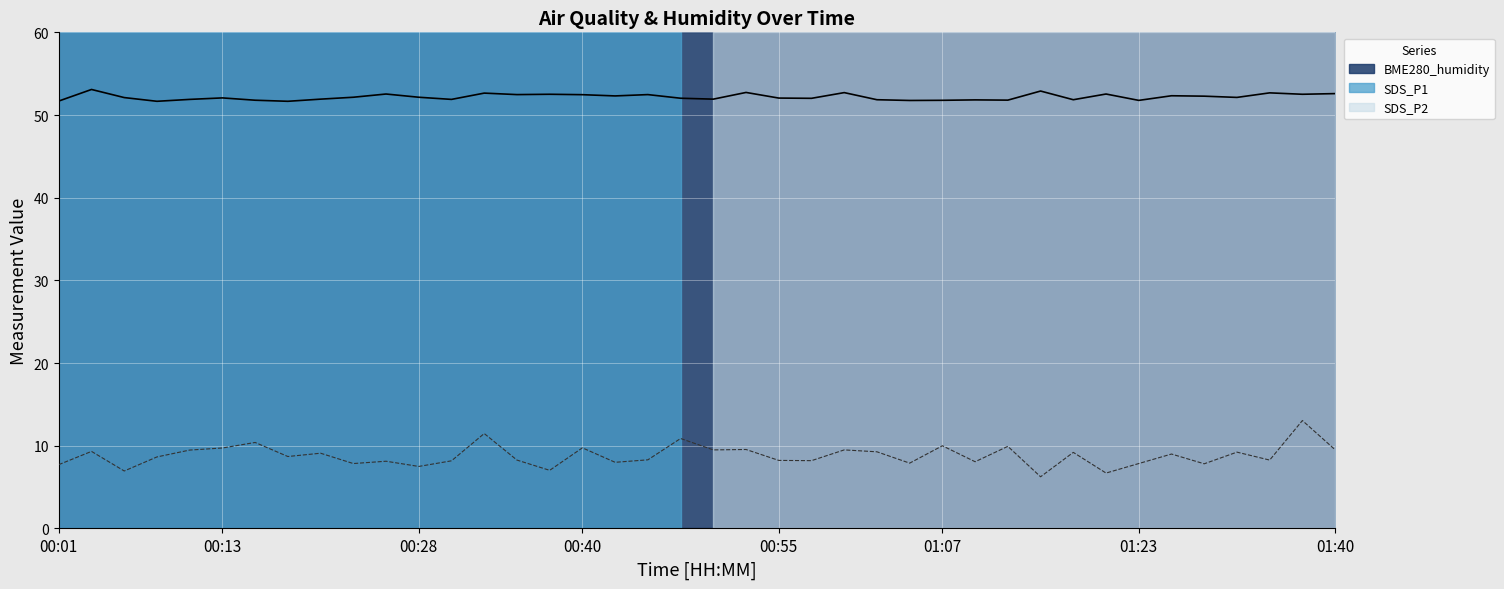

Rank the categories by BME280_humidity value from highest to lowest.

00:03, 01:15, 00:52, 01:00, 01:34, 00:33, 01:40, 00:25, 01:20, 00:37, 01:37, 00:35, 00:45, 00:40, 01:26, 00:42, 01:29, 00:23, 00:28, 01:32, 00:06, 00:13, 00:55, 00:47, 00:57, 00:20, 00:50, 00:11, 00:30, 01:02, 01:17, 01:10, 01:12, 00:16, 01:07, 01:23, 01:05, 00:01, 00:08, 00:18